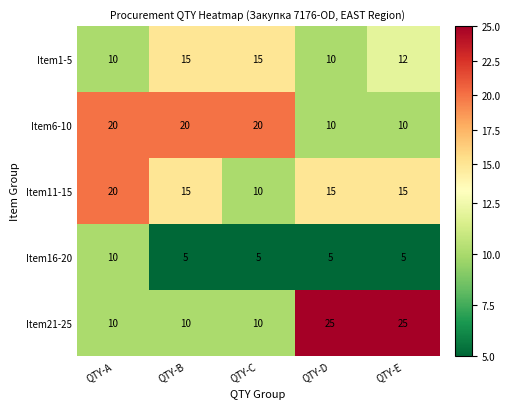

What is the difference between the maximum and minimum values in the Item21-25 series?

15